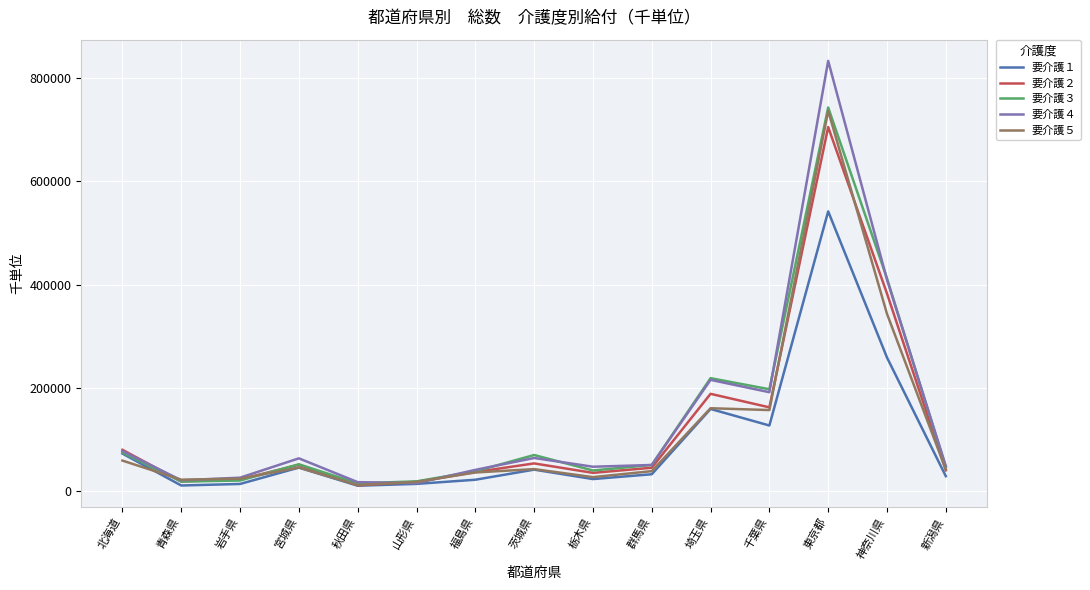

What is the minimum value for 要介護５?

11617.9